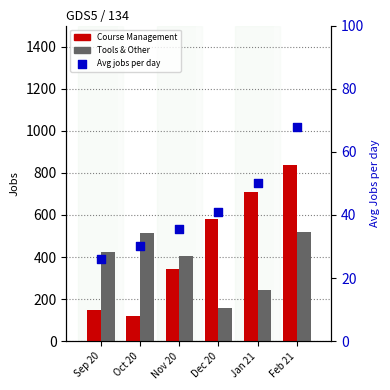

Which series has the largest total across all categories?

Course Management